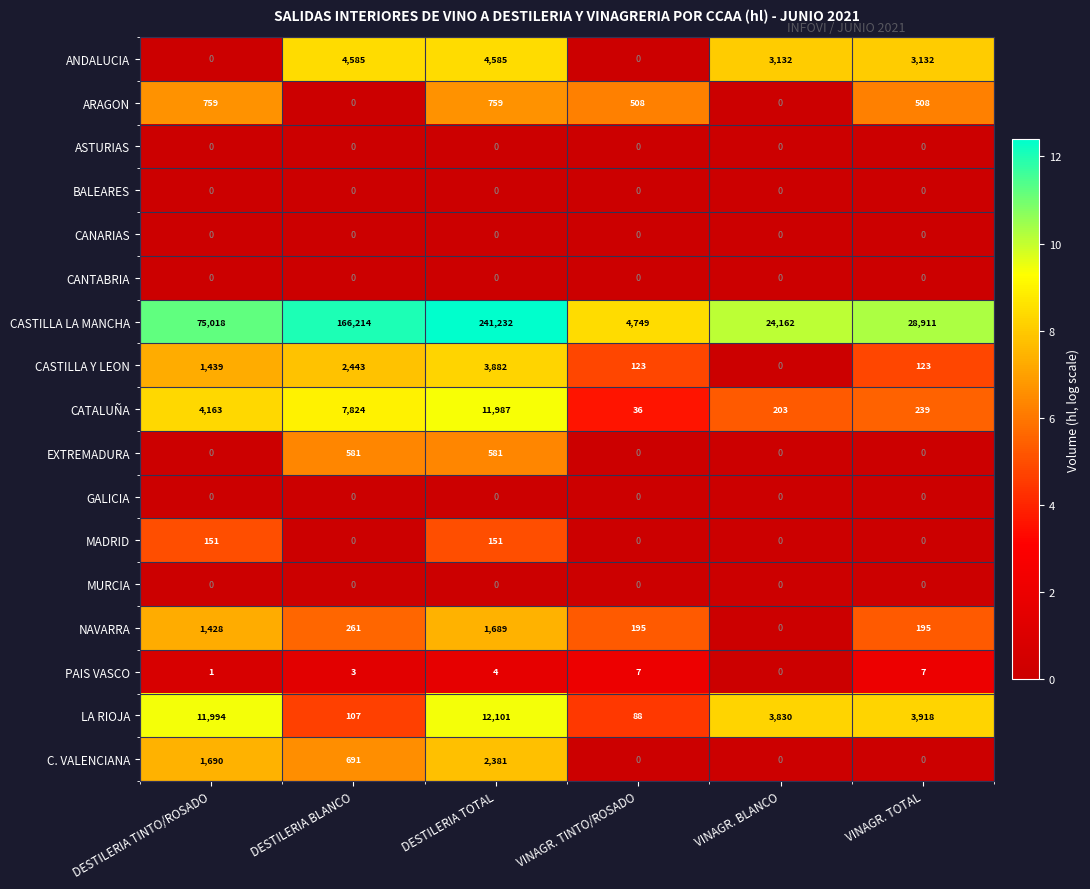

What is the sum of all MADRID values?

302